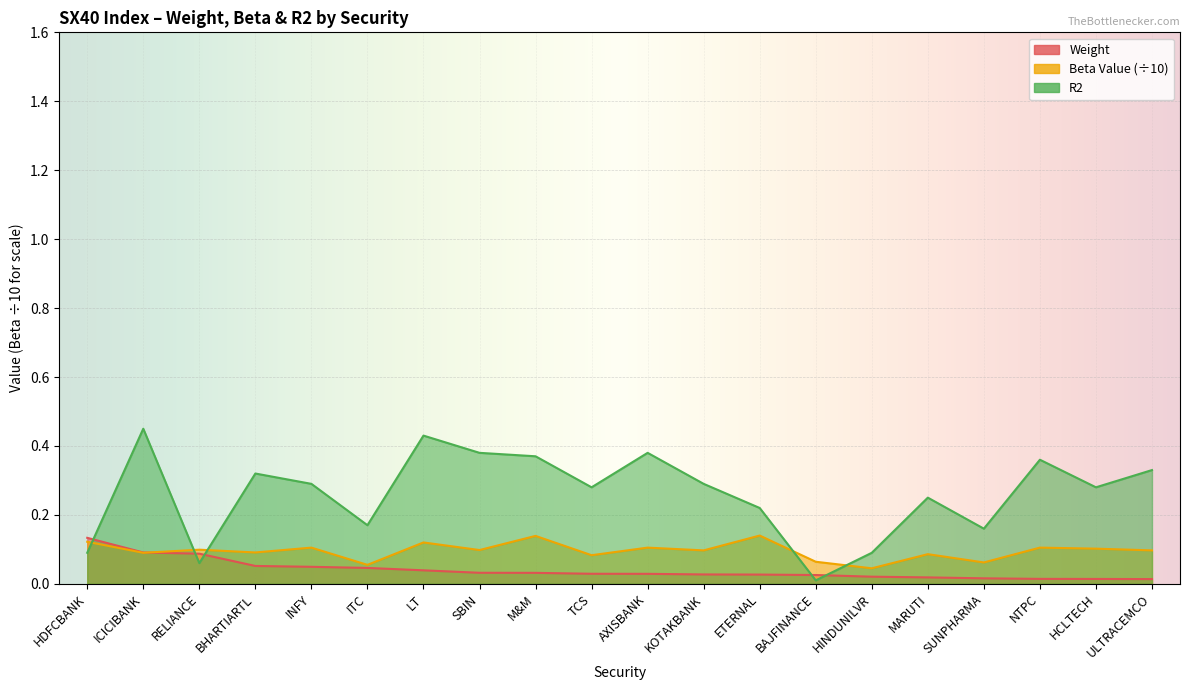

The R2 series shows 0.3 at ULTRACEMCO. True or false?

True